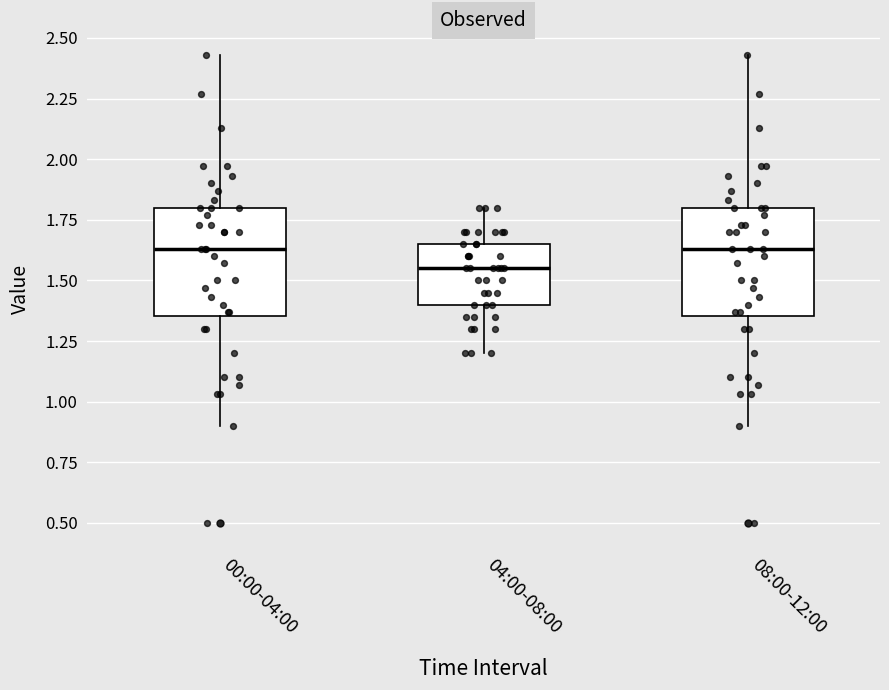

Where does the lower whisker of the box for 08:00-12:00 end on the y-axis? The values are not printed on the chart, so give them approximately, as read against the axis.

0.90